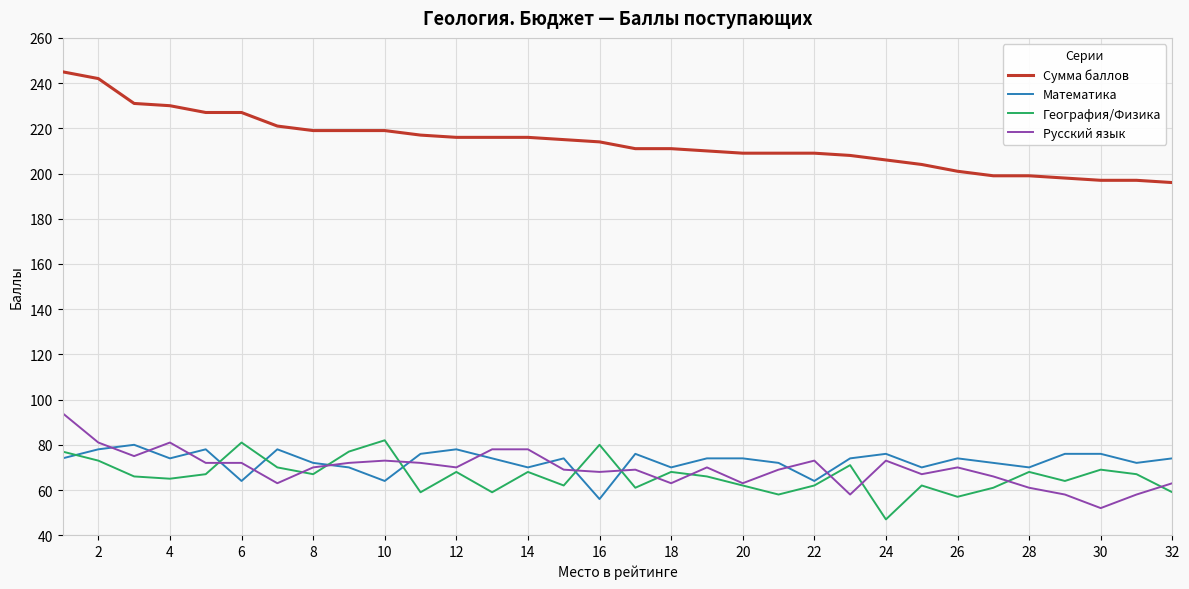

What is the smallest value displayed?

47